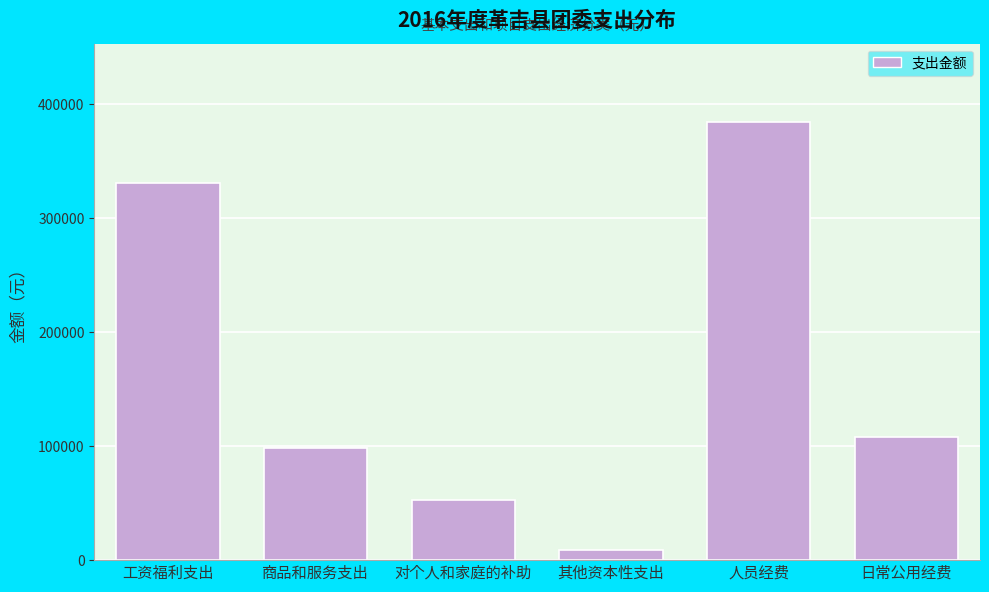

Reading left to right, transcribe all the data shown in this chart.

工资福利支出=331185.0	商品和服务支出=98742.0	对个人和家庭的补助=52763.1	其他资本性支出=8950.0	人员经费=383948.1	日常公用经费=107692.0